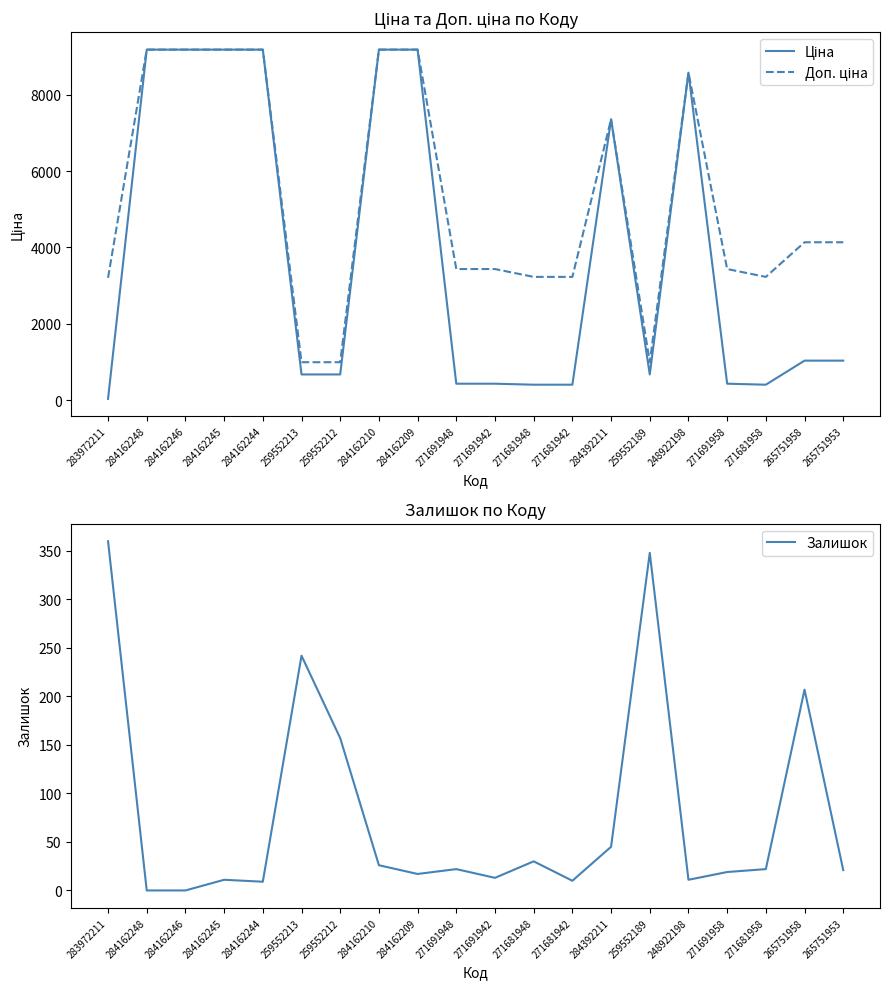

How many lines are shown in the chart?

3